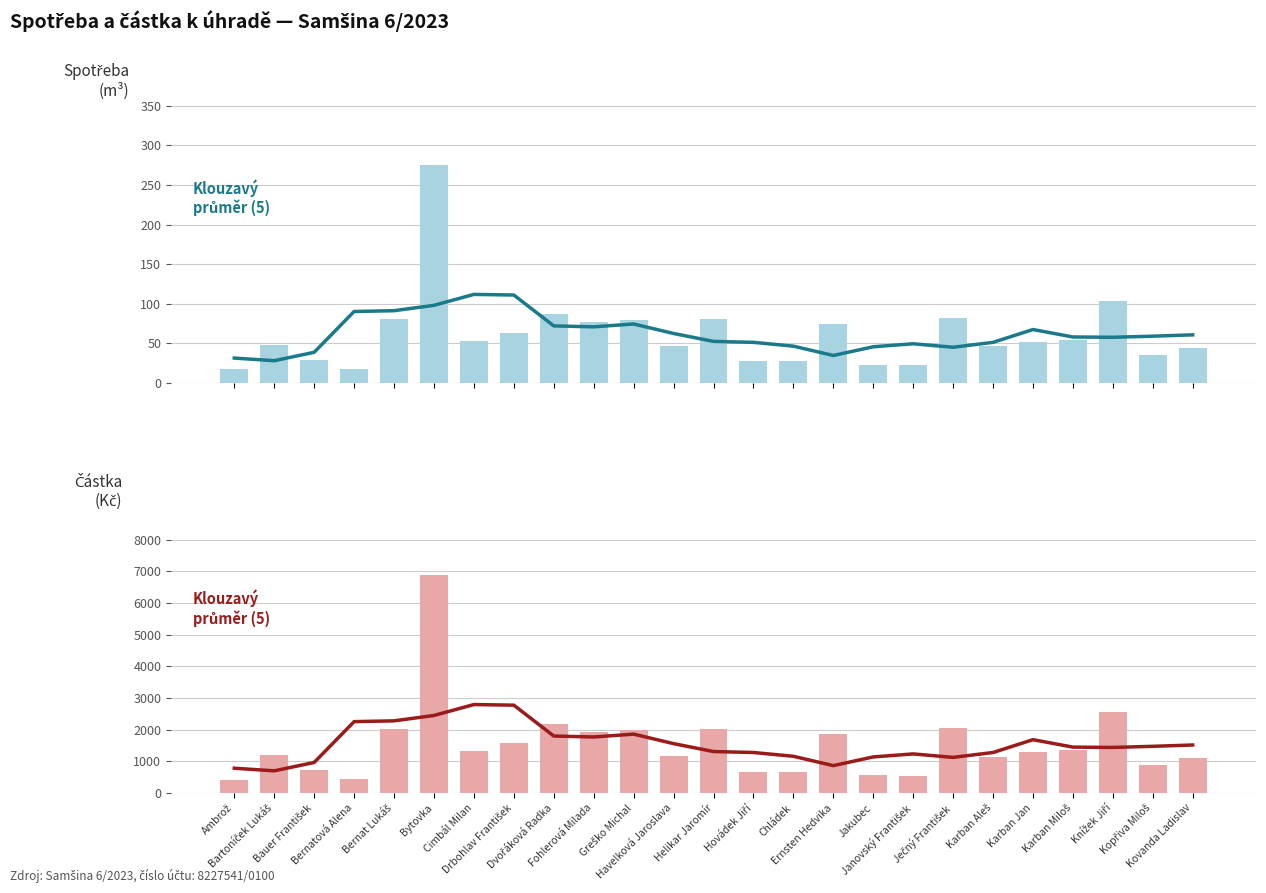

What is the difference between the Částka k úhradě (Kč) values at Jakubec and Helikar Jaromír?

1450.0